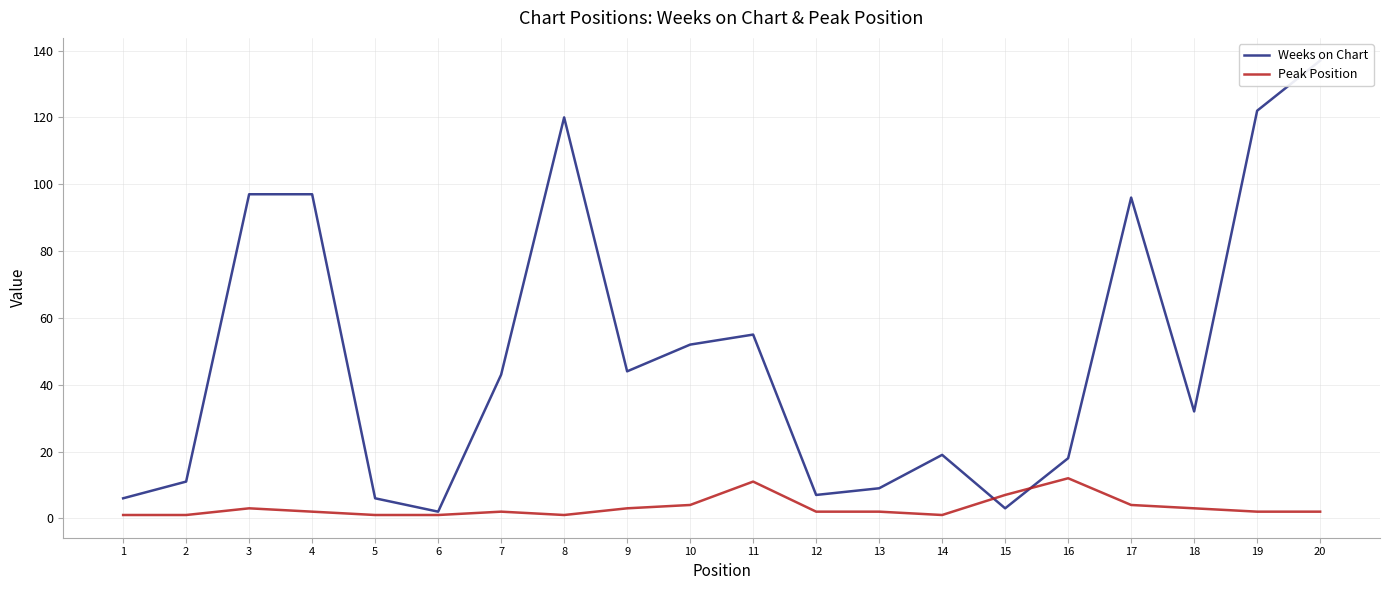

What is the spread (max minus min) of values at 3?

94